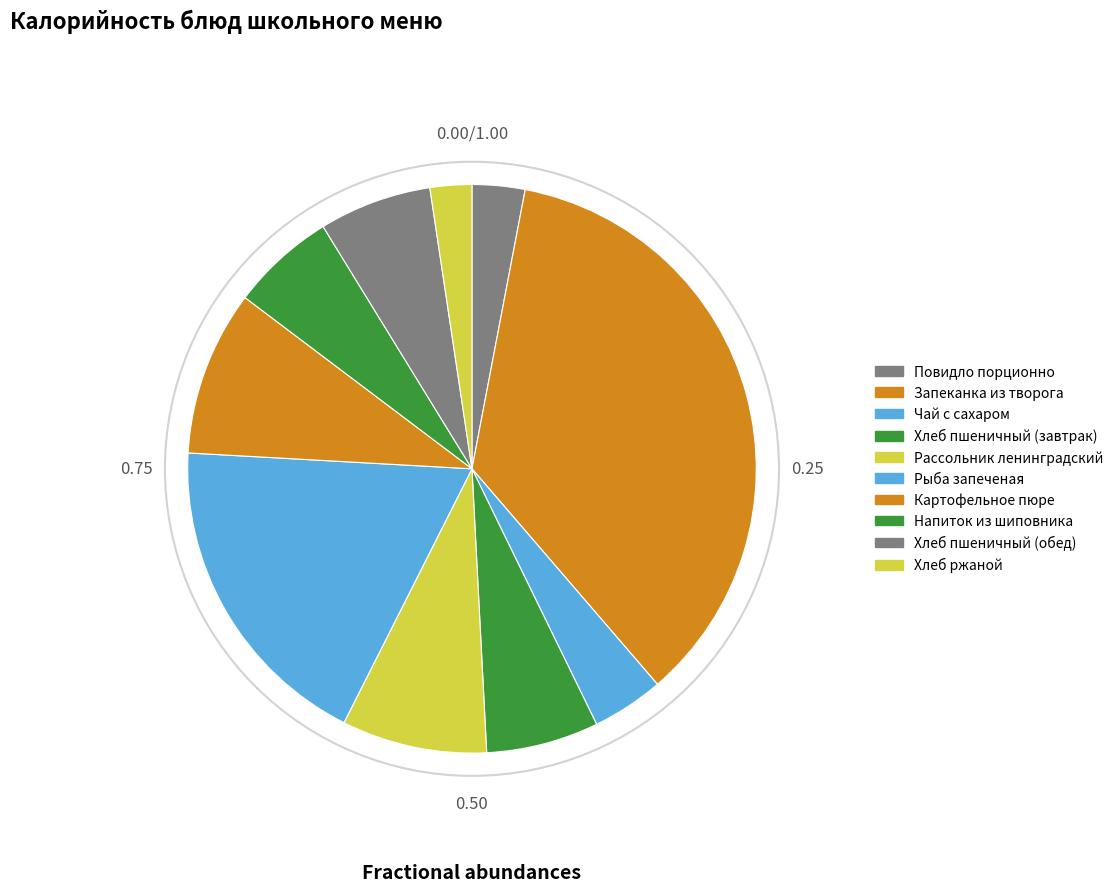

How many slices are in this pie chart?

10